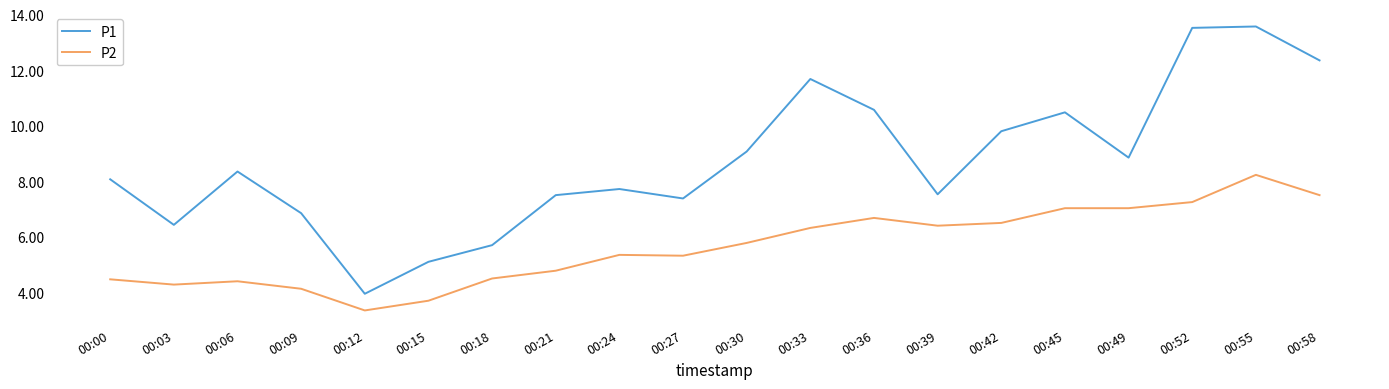

Which series changed the most between 00:21 and 00:27?

P2